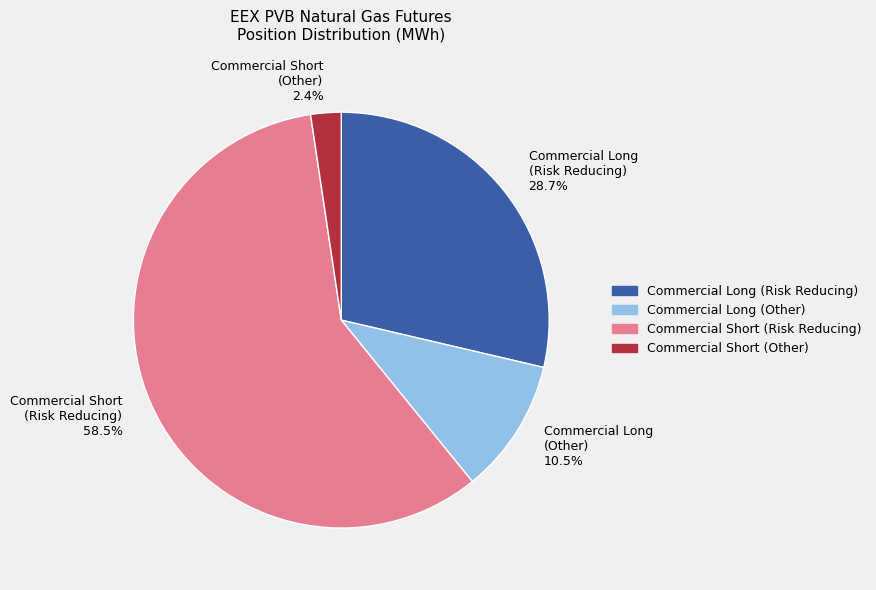

Combined, do Commercial Short (Other) 2.4% and Commercial Short (Risk Reducing) 58.5% account for over 50%?

Yes